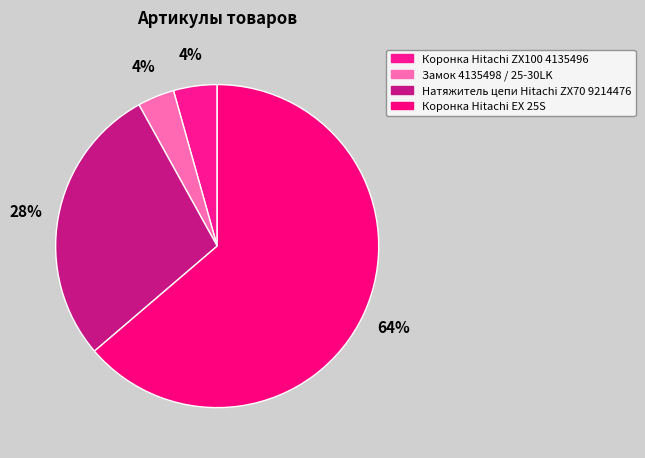

What is the smallest slice in the pie chart?

Замок 4135498 / 25-30LK